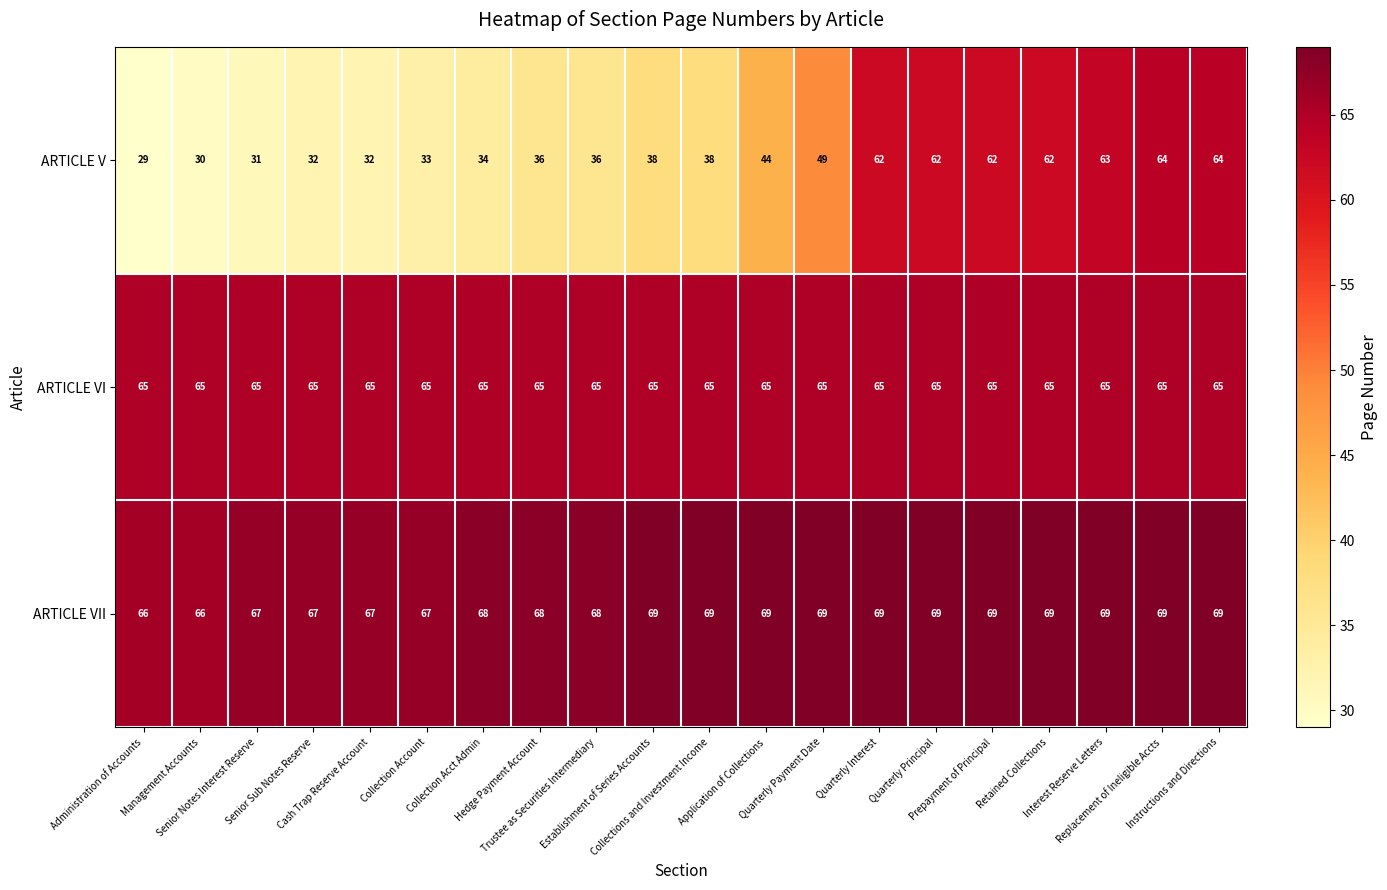

What is the maximum value shown in the chart?

69